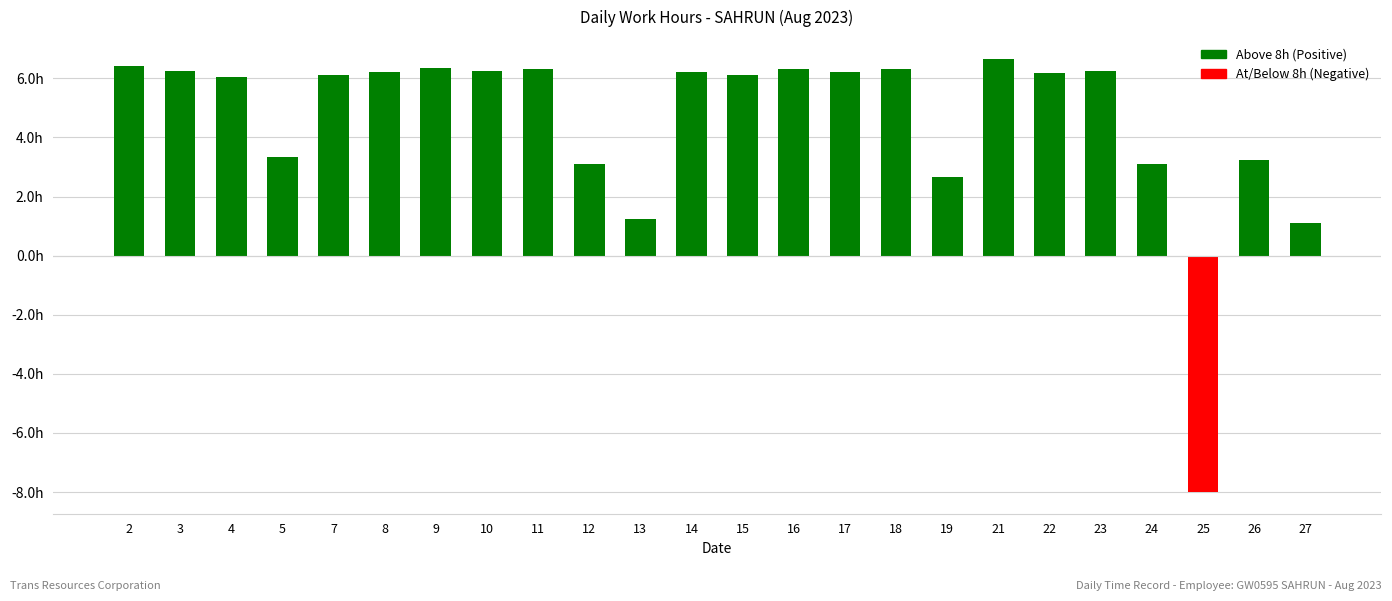

Approximately how many times larger is the value at 4 compared to 11?

1.0